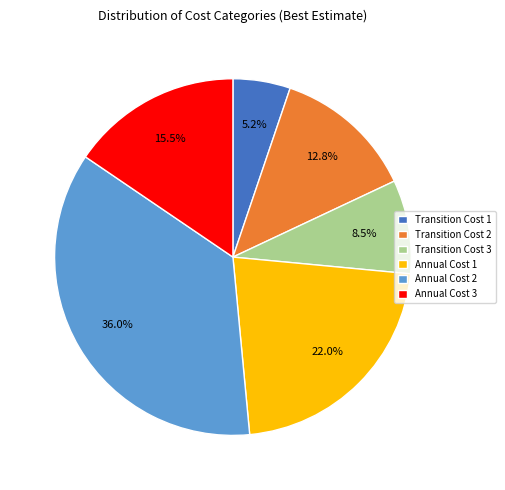

Which slice is the largest?

Annual Cost 2